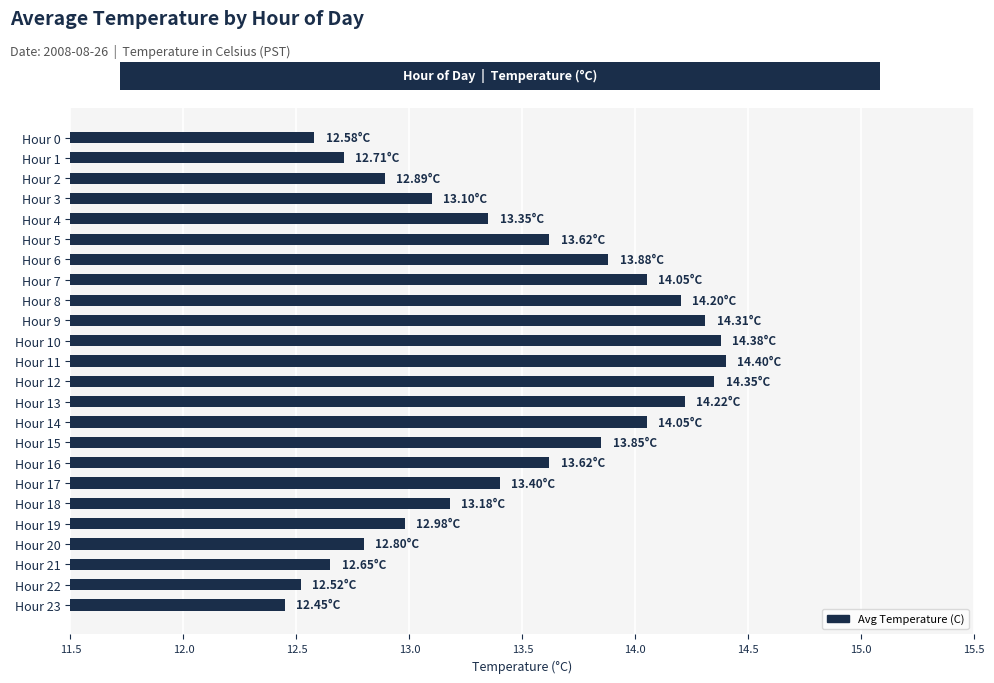

Which has a higher value, Hour 19 or Hour 23?

Hour 19